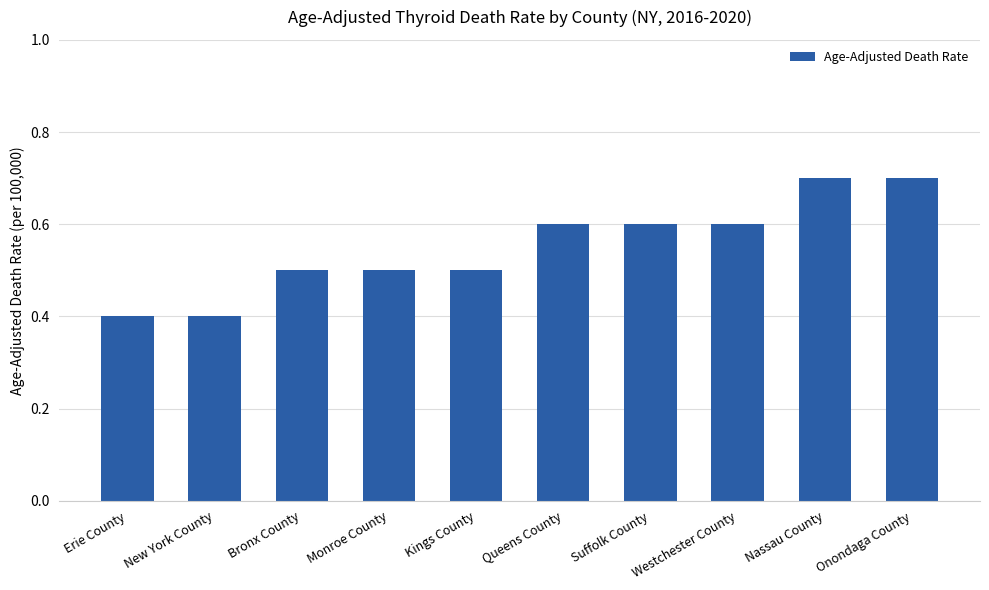

What is the label of the 2nd bar from the right?

Nassau County